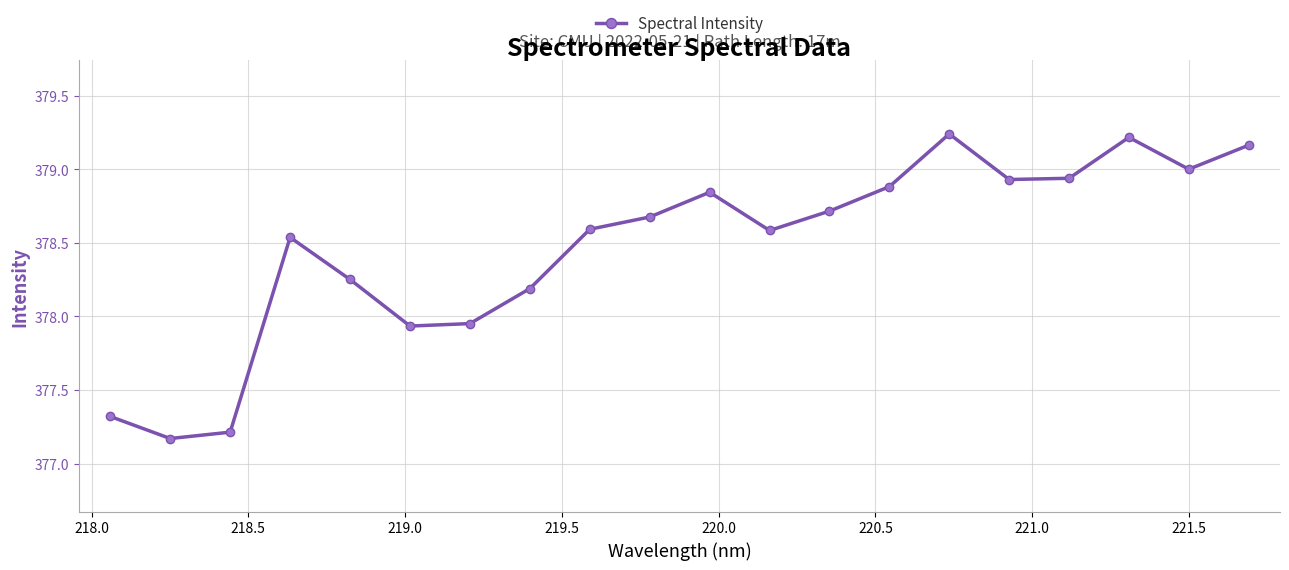

What is the smallest value displayed?

377.2